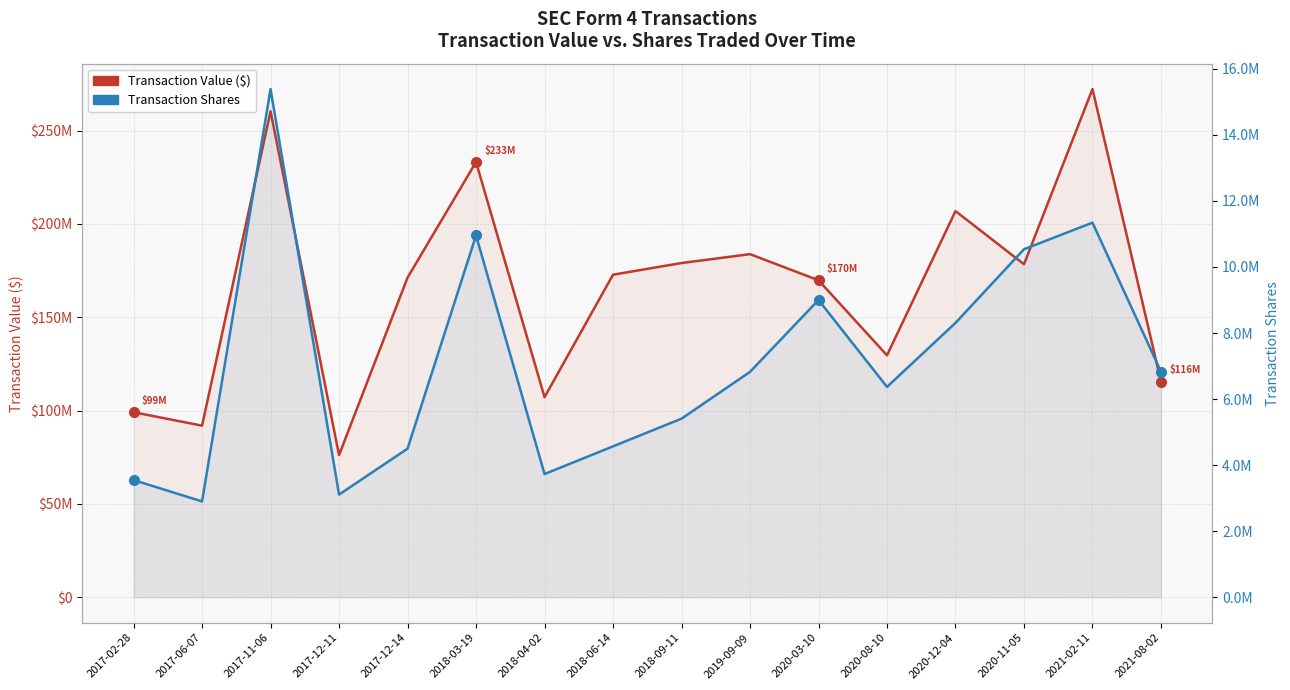

How many data points in Transaction Shares are above 6825058?

7